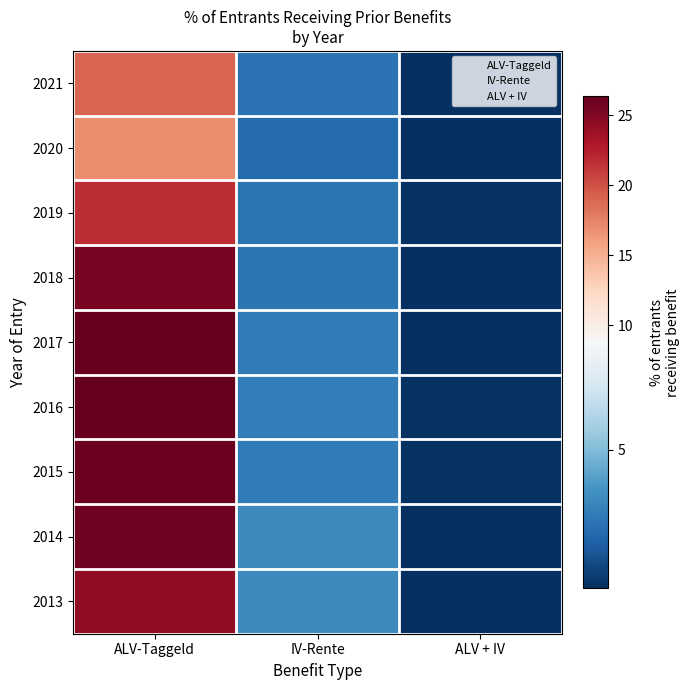

At which category is the sum across all series the highest?

ALV-Taggeld